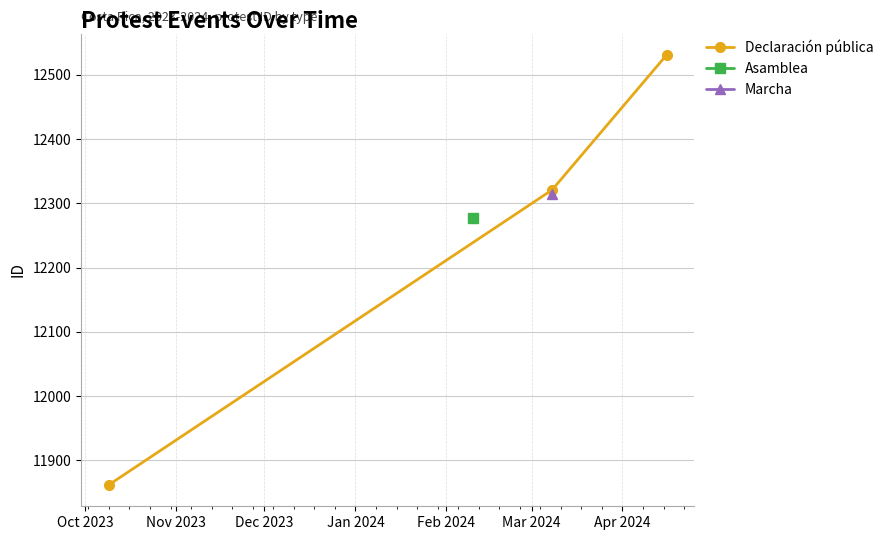

What is the difference between the second highest and minimum values?

459